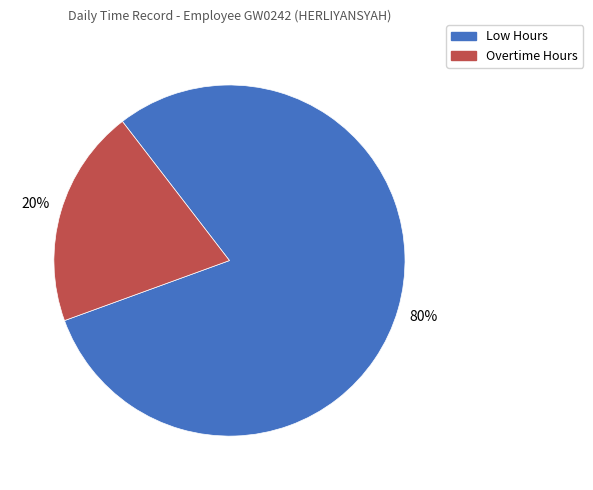

To the nearest percent, what portion does Low Hours represent?

80%